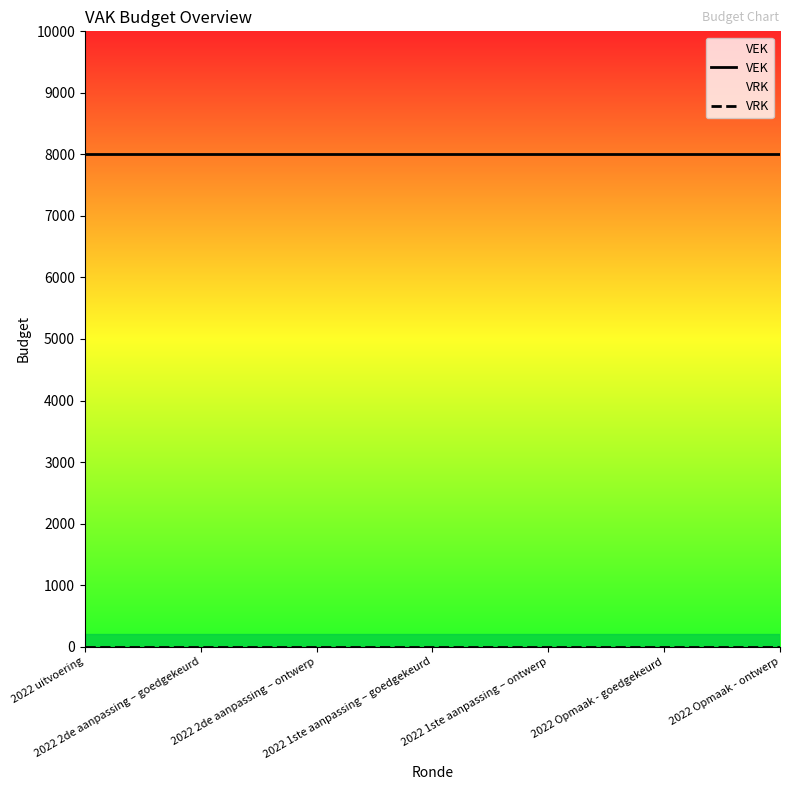

What is the label of the 4th point from the right?

2022 1ste aanpassing – goedgekeurd